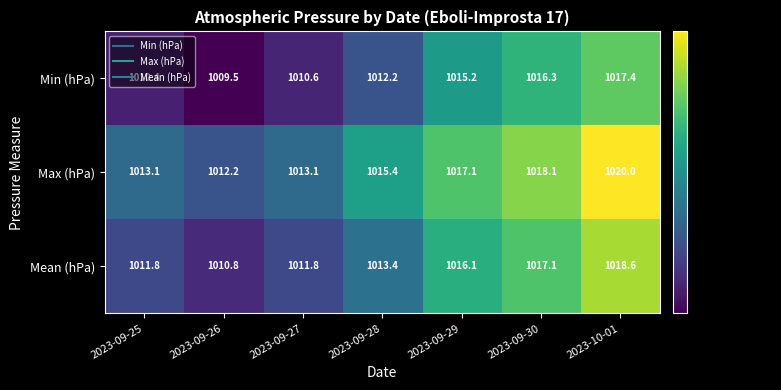

Rank the series by their average value, from lowest to highest.

Min (hPa), Mean (hPa), Max (hPa)